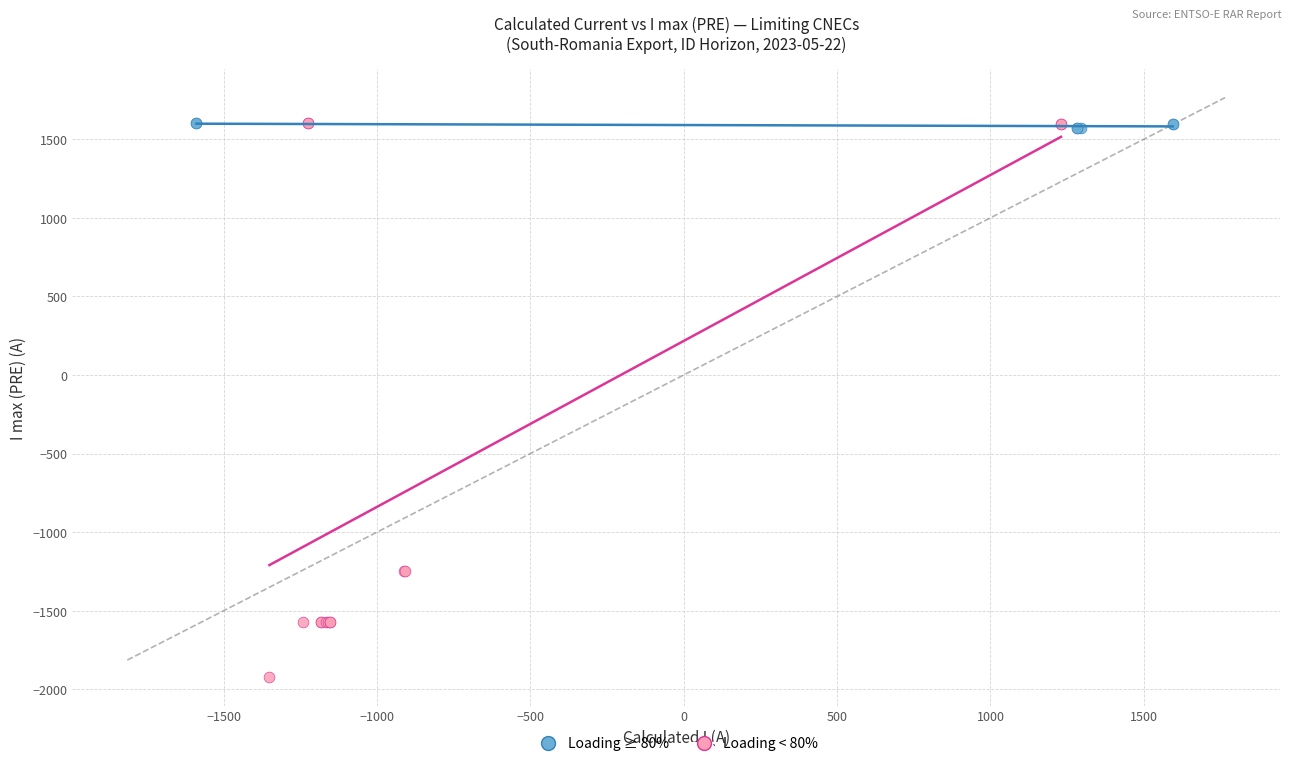

What are all the series names shown in the legend?

Loading ≥ 80%, Loading < 80%